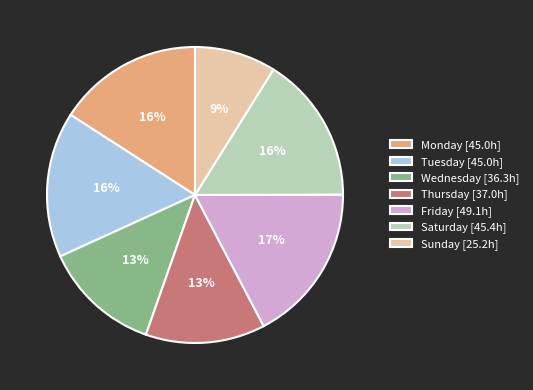

How many slices are in this pie chart?

7